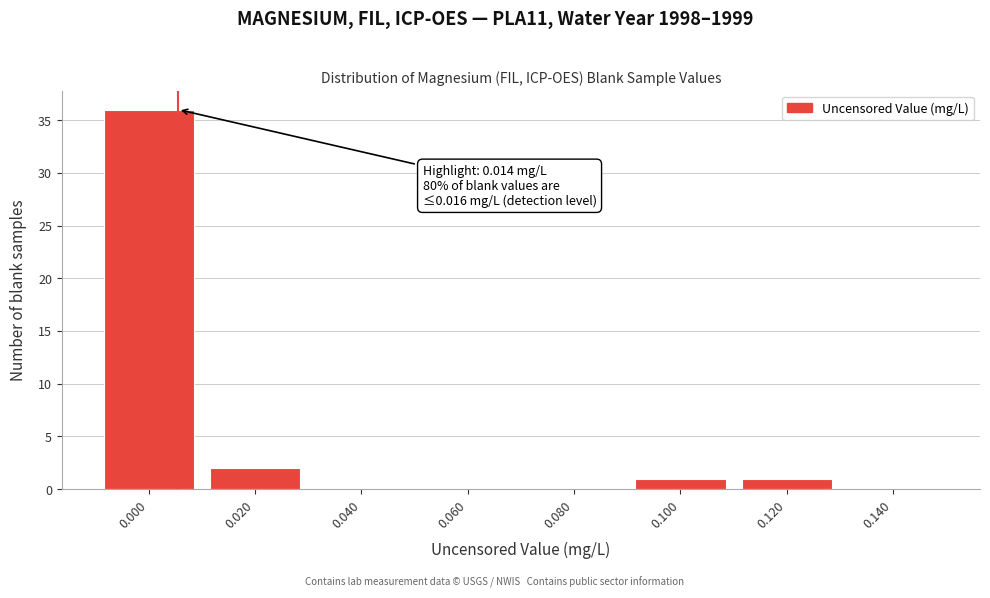

Reading right to left, extract all data points from this chart.

0.140=0	0.120=1	0.100=1	0.080=0	0.060=0	0.040=0	0.020=2	0.000=36